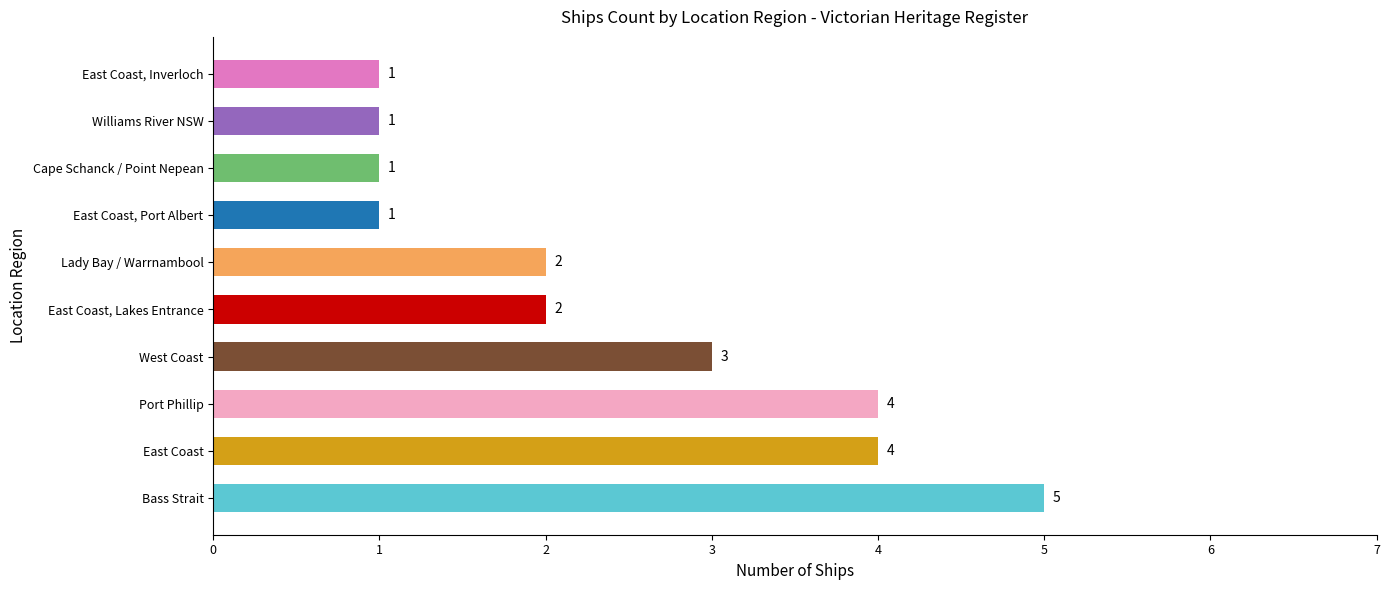

What is the smallest value displayed?

1